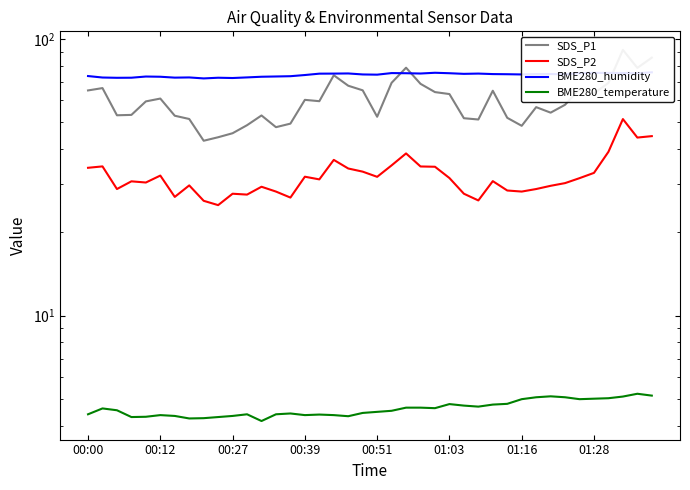

What is the difference between the BME280_humidity values at 30 and 26?

0.4